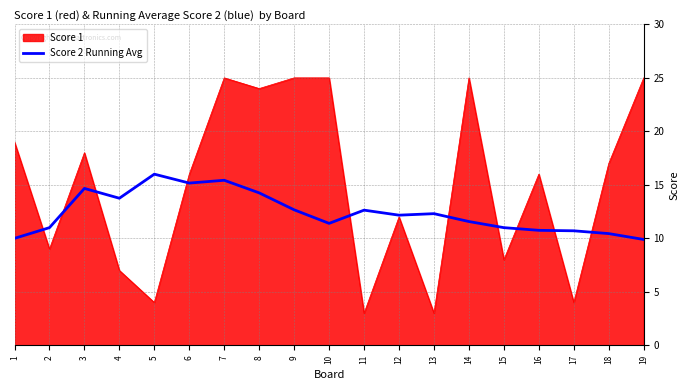

Rank the series by their maximum value, from highest to lowest.

Score 1, Score 2 Running Avg